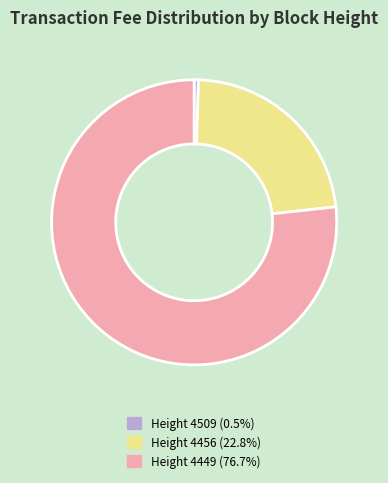

How many slices are in this pie chart?

3